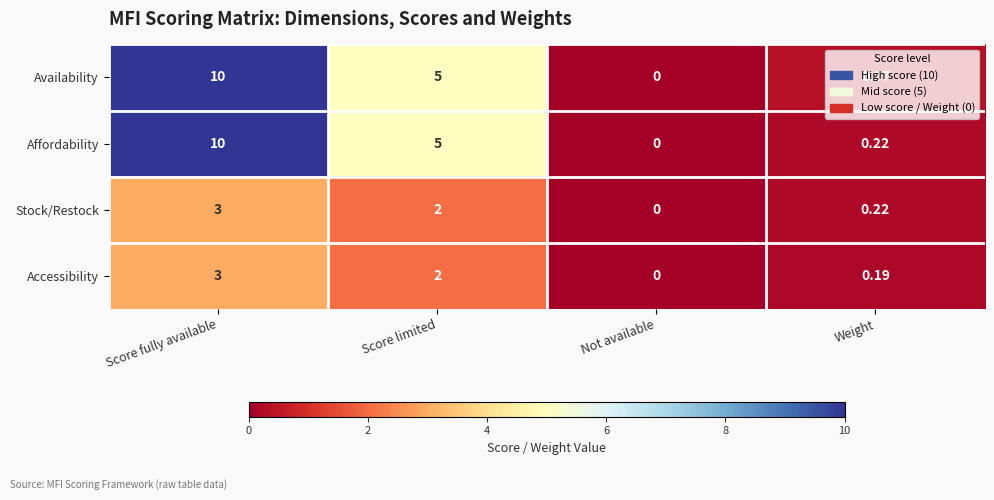

At which category is the sum across all series the highest?

Score fully available